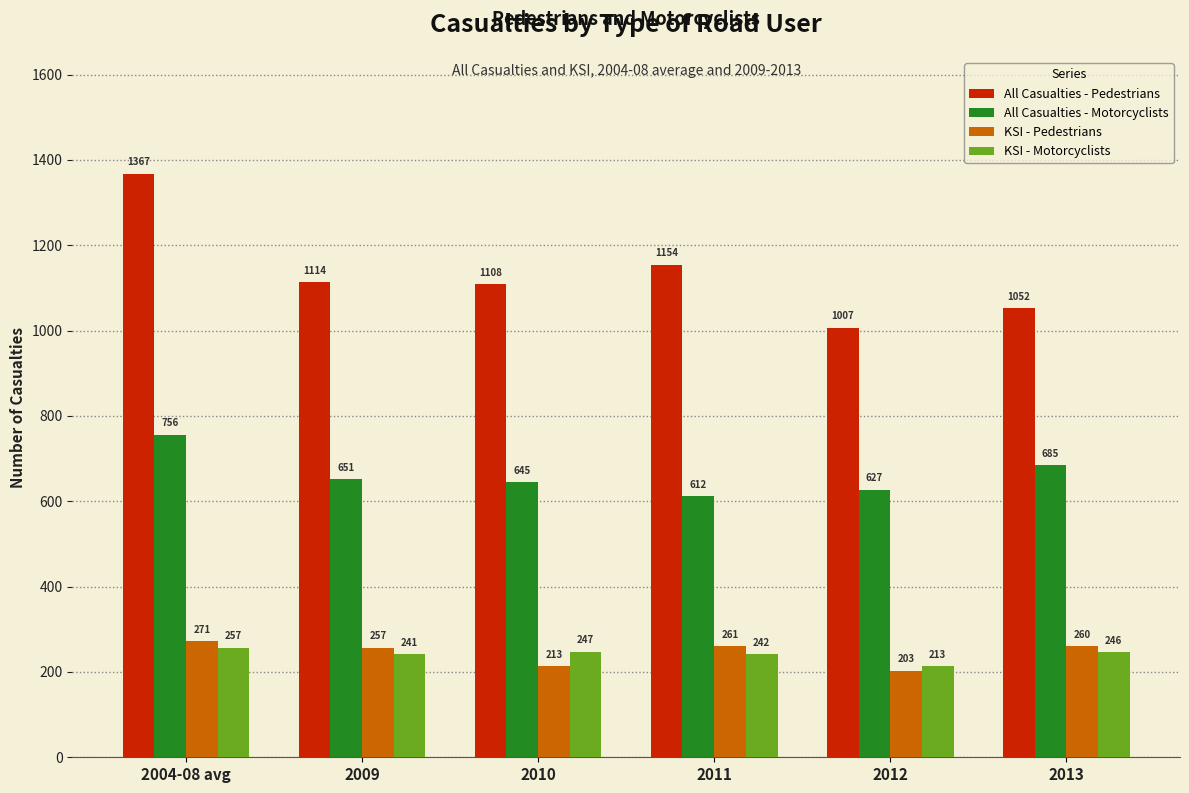

True or false: All Casualties - Pedestrians has a value of 247.9 at 2010.

False